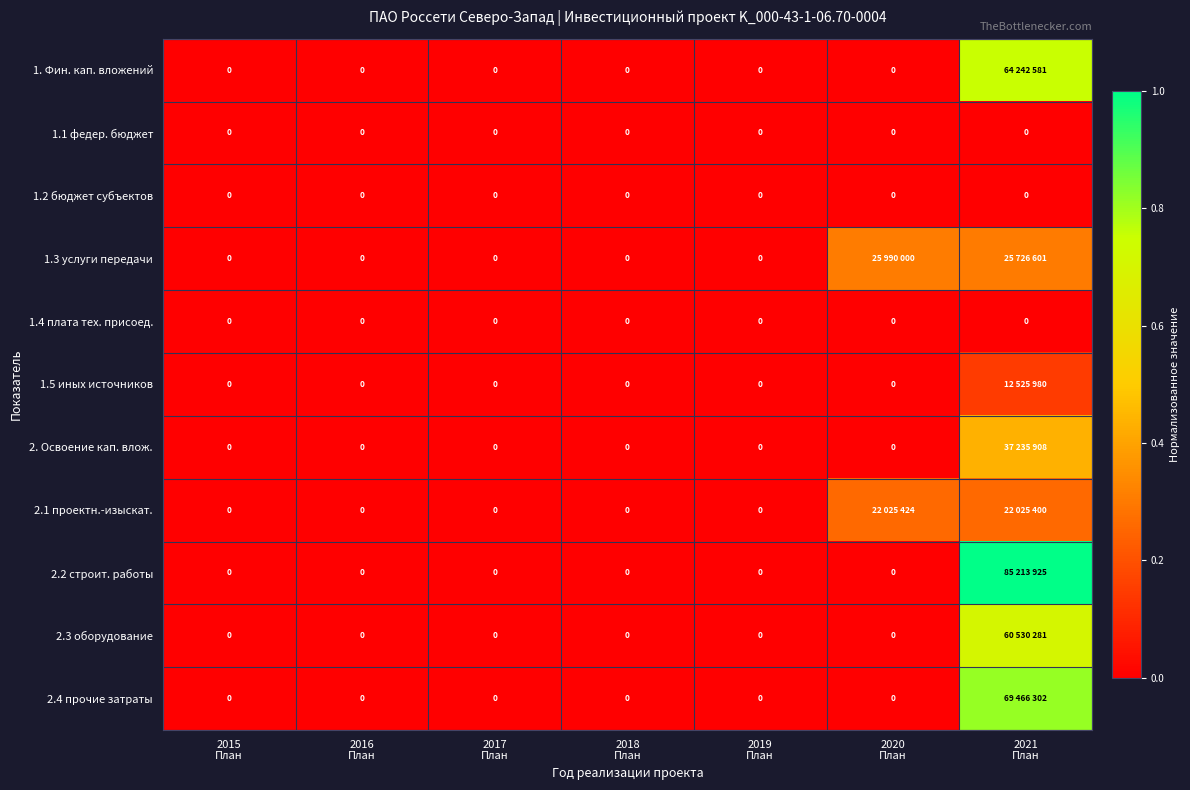

What value does the 2. Освоение кап. влож. series have at 2021 План?

0.4